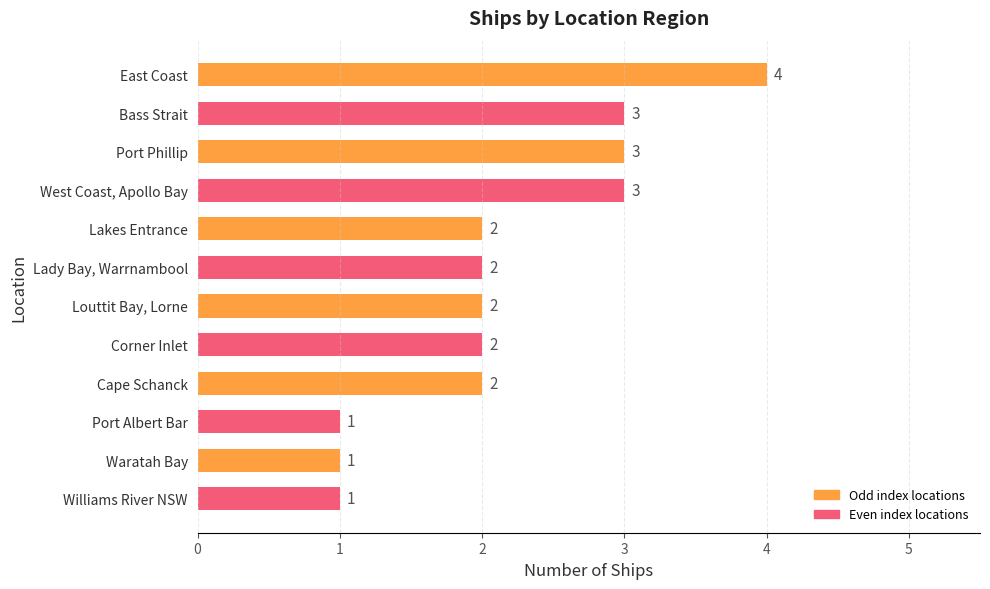

What is the label of the 9th bar from the top?

Cape Schanck